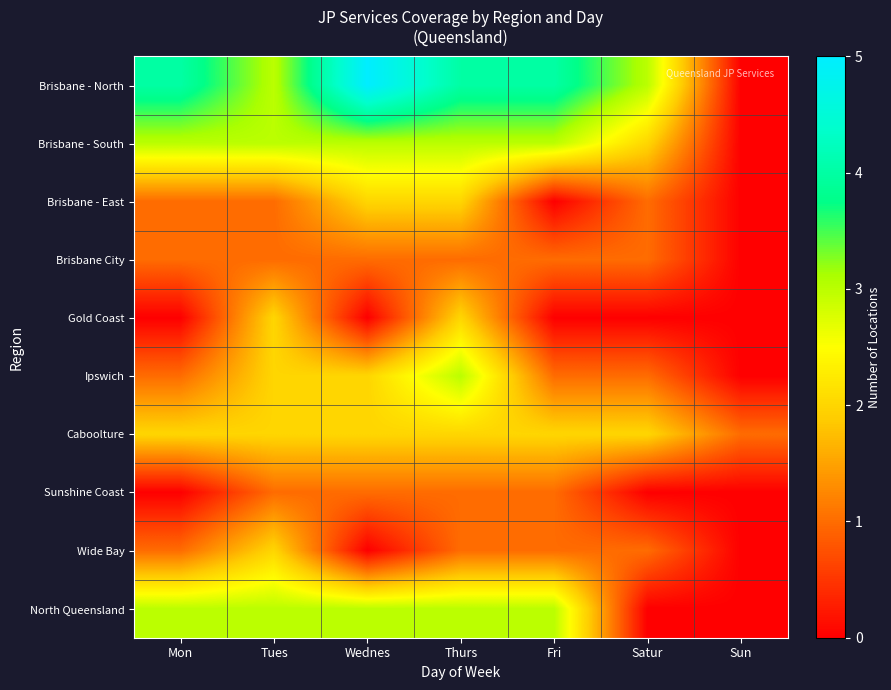

Reading left to right, what are all the values shown in this chart?

Brisbane - North: Mon=4	Tues=3	Wednes=5	Thurs=4	Fri=4	Satur=3	Sun=0
Brisbane - South: Mon=3	Tues=3	Wednes=3	Thurs=3	Fri=3	Satur=2	Sun=0
Brisbane - East: Mon=1	Tues=1	Wednes=2	Thurs=2	Fri=0	Satur=1	Sun=0
Brisbane City: Mon=1	Tues=1	Wednes=1	Thurs=1	Fri=1	Satur=1	Sun=0
Gold Coast: Mon=0	Tues=2	Wednes=0	Thurs=2	Fri=0	Satur=0	Sun=0
Ipswich: Mon=1	Tues=2	Wednes=2	Thurs=3	Fri=1	Satur=1	Sun=0
Caboolture: Mon=2	Tues=2	Wednes=2	Thurs=2	Fri=2	Satur=2	Sun=1
Sunshine Coast: Mon=0	Tues=1	Wednes=1	Thurs=1	Fri=1	Satur=0	Sun=0
Wide Bay: Mon=1	Tues=2	Wednes=0	Thurs=1	Fri=1	Satur=1	Sun=0
North Queensland: Mon=3	Tues=3	Wednes=3	Thurs=3	Fri=3	Satur=0	Sun=0